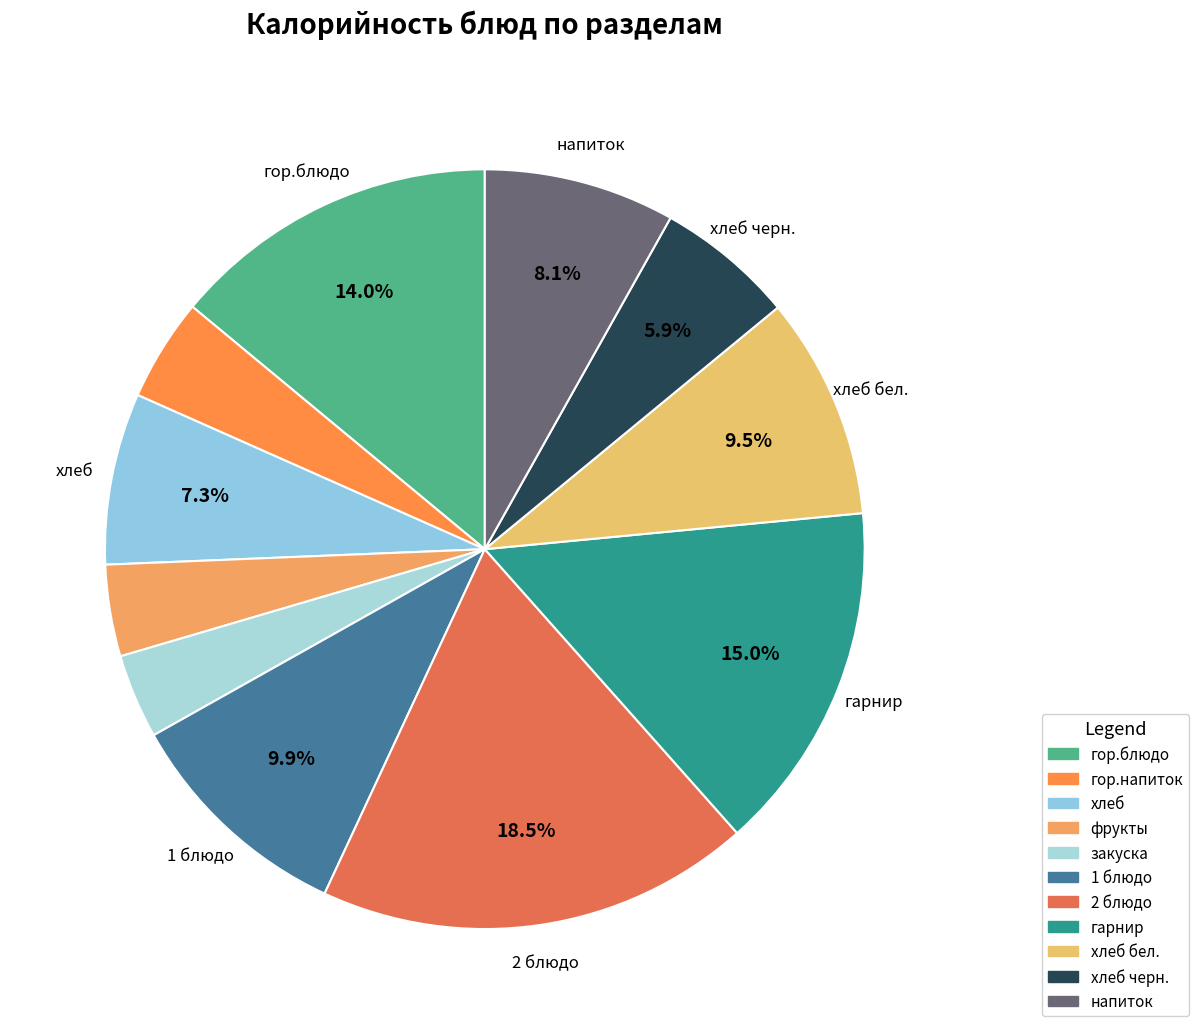

How many slices are in this pie chart?

11